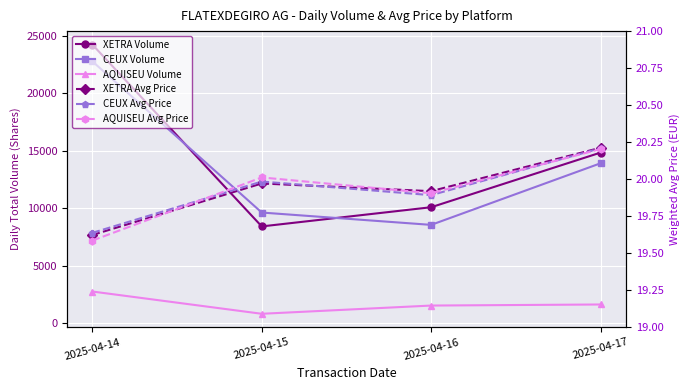

What is the difference between the highest and lowest values at 2025-04-16?

10052.1